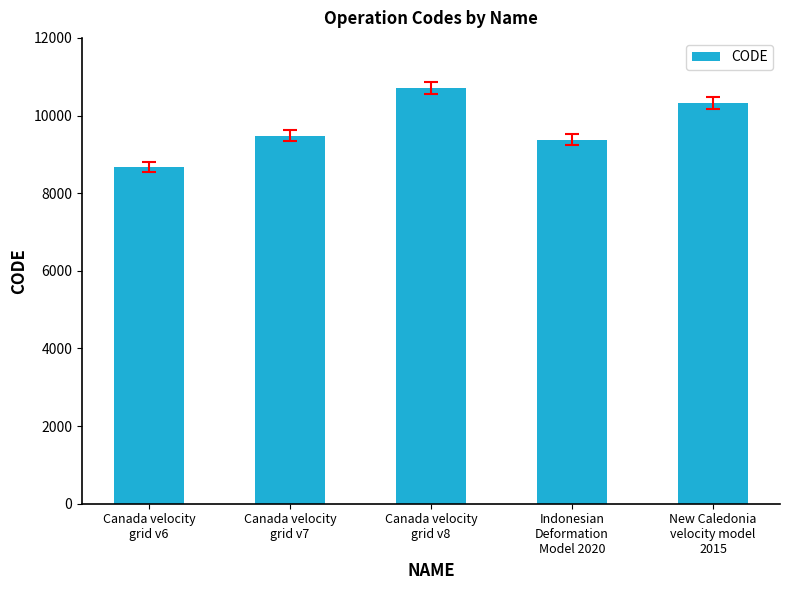

Approximately how many times larger is the value at Canada velocity
grid v6 compared to Canada velocity
grid v8?

0.8